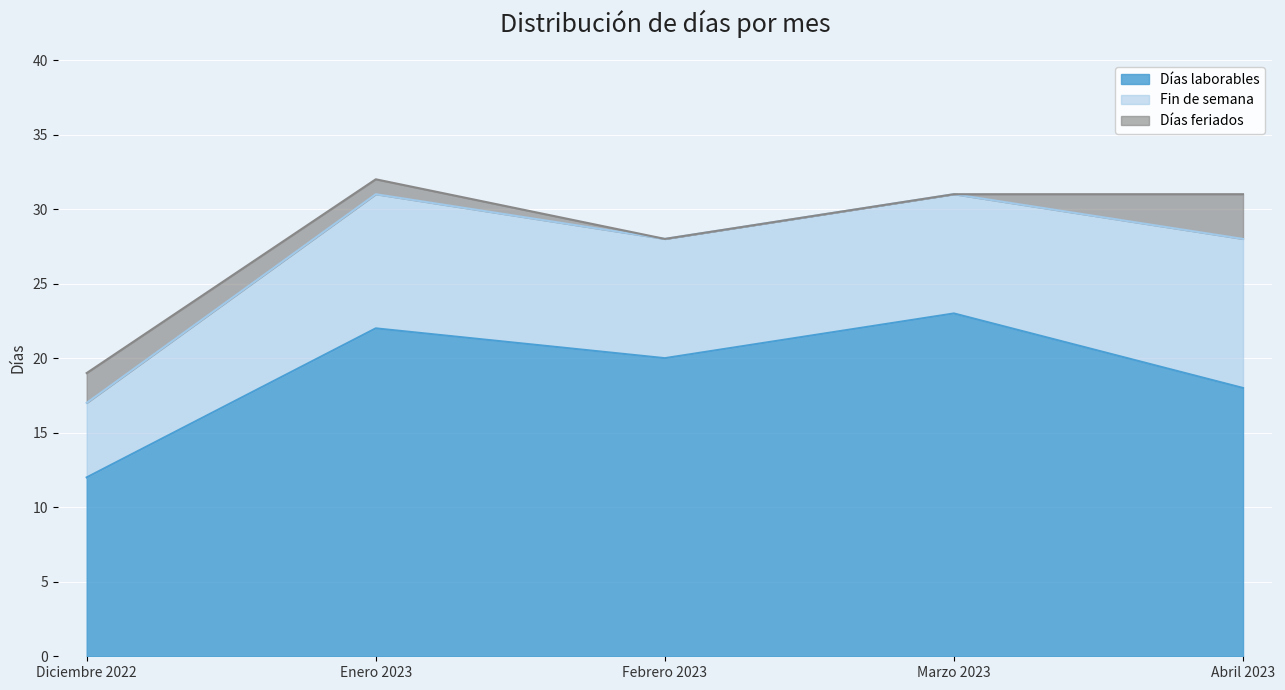

How many Fin de semana values are between 8 and 9?

3